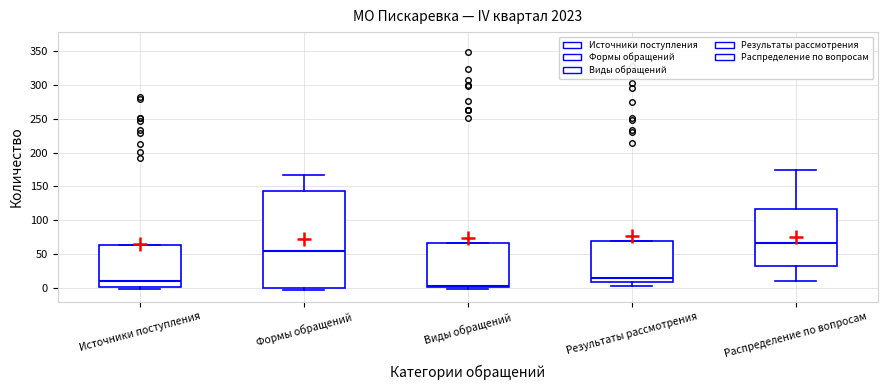

Reading left to right, transcribe this box plot: for each box, give where its median line is, the range the box spans, and where its two whiskers end, as read against the y-axis. The values are not printed on the chart, so give them approximately, as read against the axis.

Источники поступления: median 10, box 0 to 65, whiskers 0 (just below the box's lower edge) to 65
Формы обращений: median 55, box 0 to 145, whiskers -5 to 165
Виды обращений: median 0 (just above the box's lower edge), box 0 to 65, whiskers 0 (just below the box's lower edge) to 65
Результаты рассмотрения: median 15, box 10 to 70, whiskers 0 to 70
Распределение по вопросам: median 65, box 30 to 115, whiskers 10 to 175